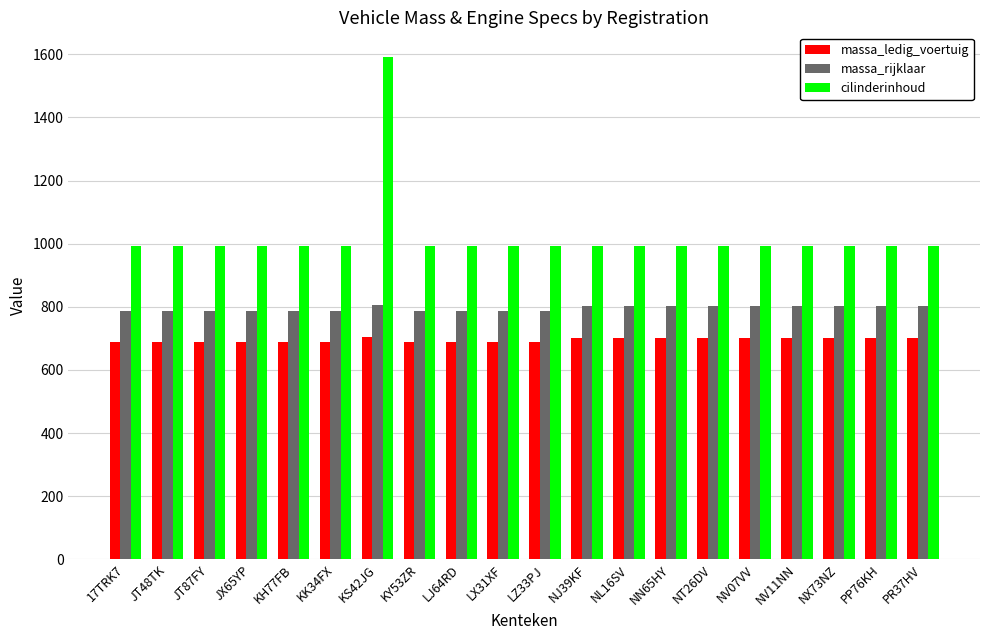

True or false: massa_ledig_voertuig has a value of 702 at PP76KH.

True